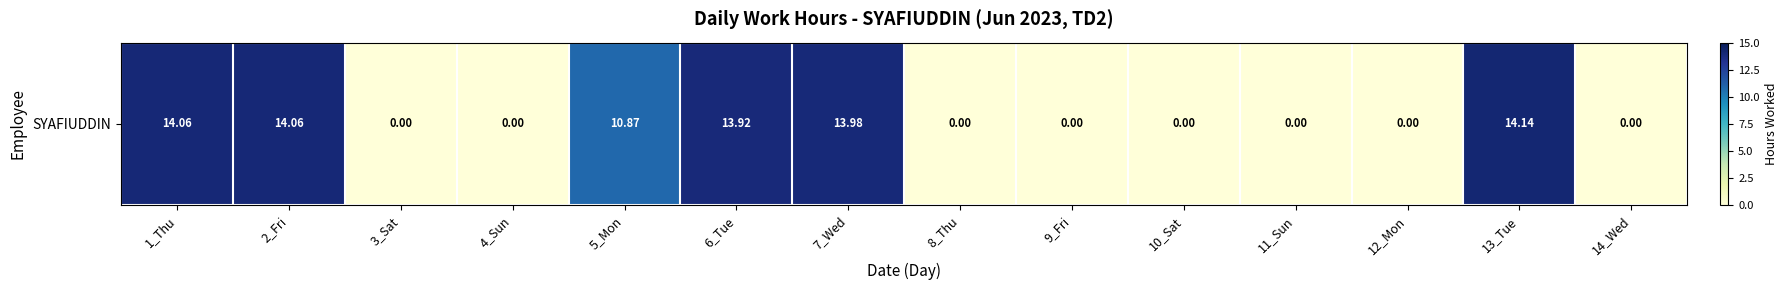

List the labels in order of value, largest first.

13_Tue, 1_Thu, 2_Fri, 7_Wed, 6_Tue, 5_Mon, 3_Sat, 4_Sun, 8_Thu, 9_Fri, 10_Sat, 11_Sun, 12_Mon, 14_Wed